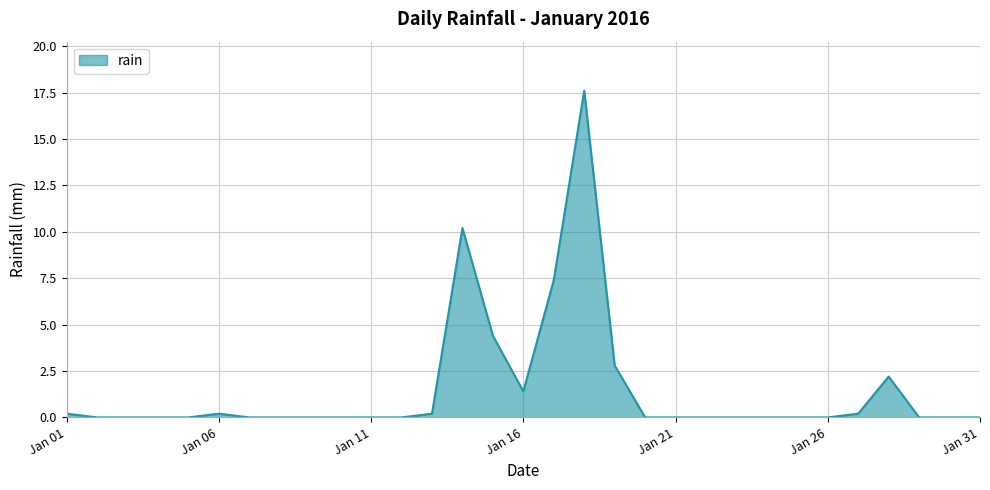

What is the difference between the second highest and minimum values?

10.2